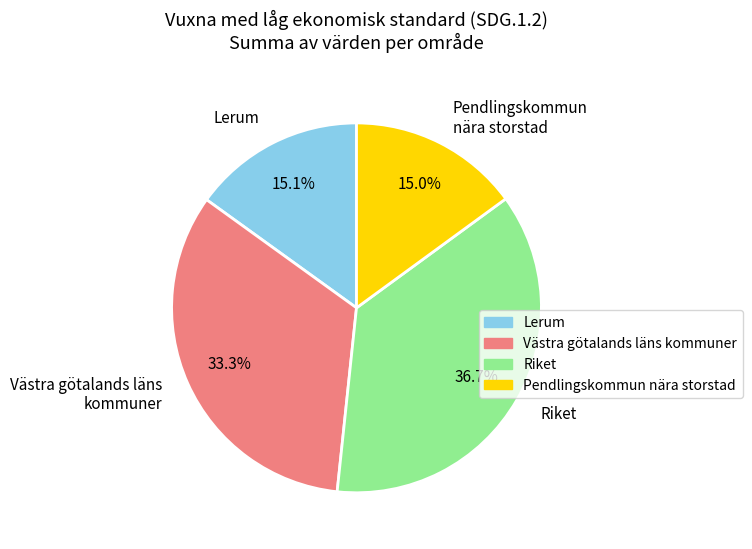

Which category has the biggest portion of the pie?

Riket